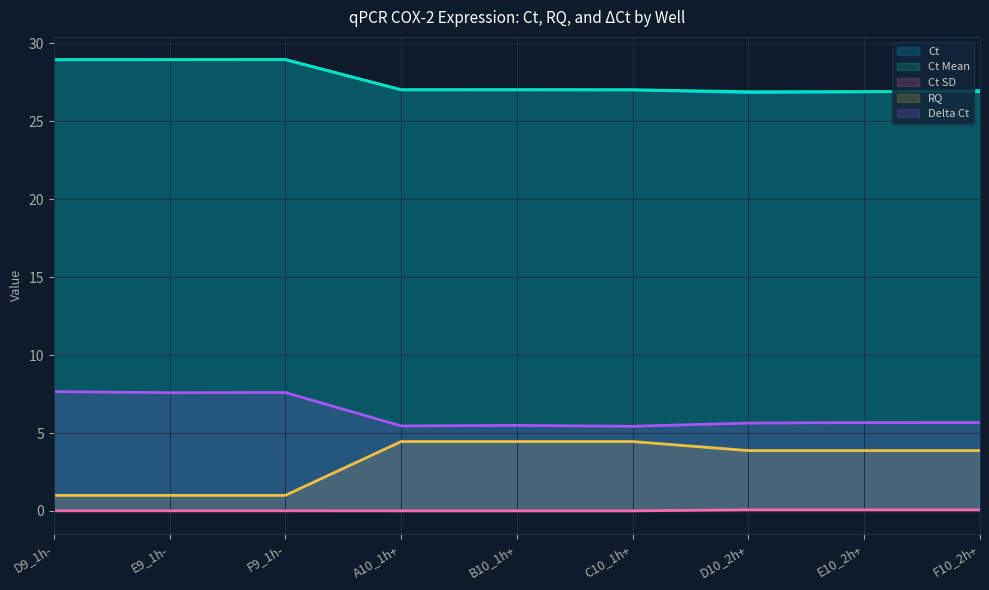

At how many categories does at least one series exceed 18?

9